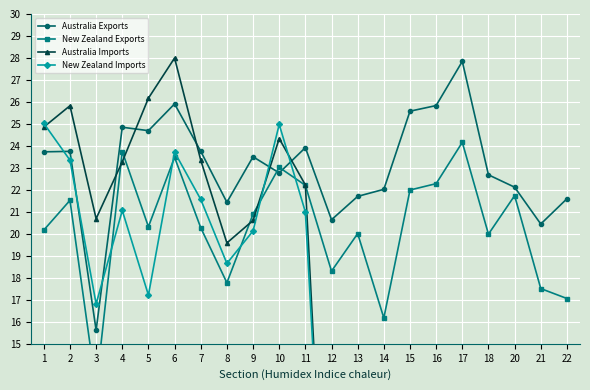

Which category has the highest value across all series?

6